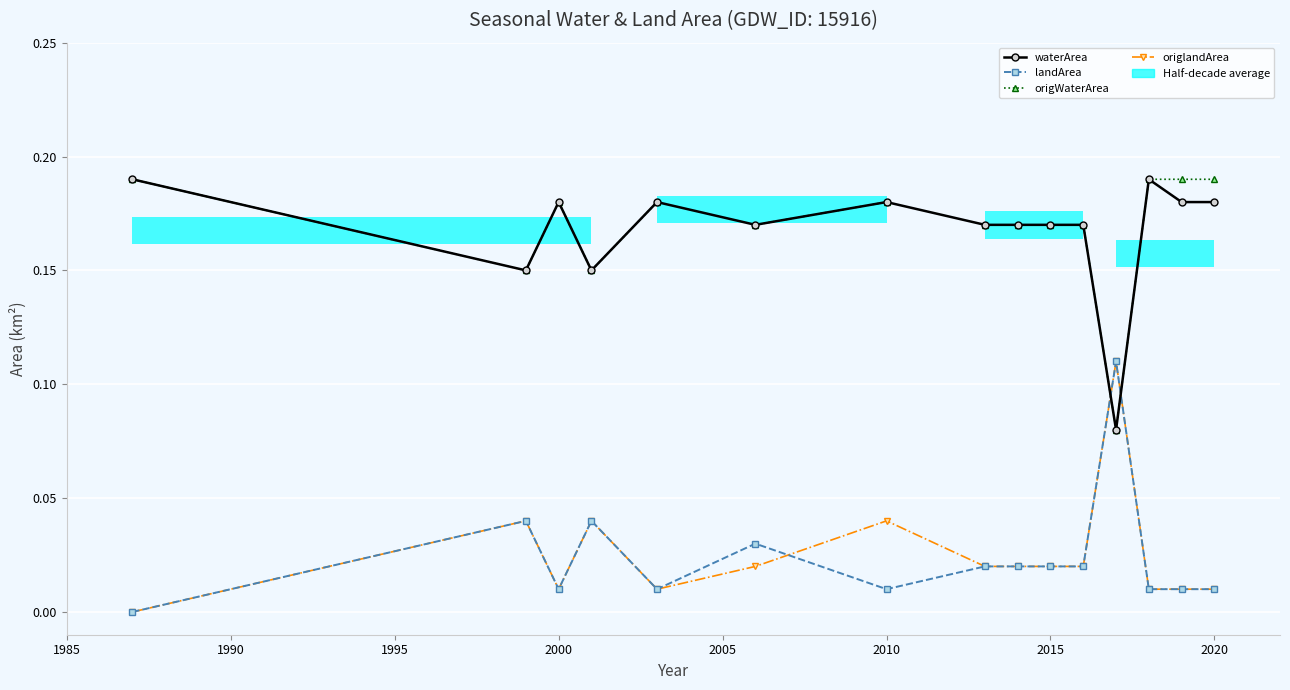

True or false: landArea has a value of 0.0 at 11.

False